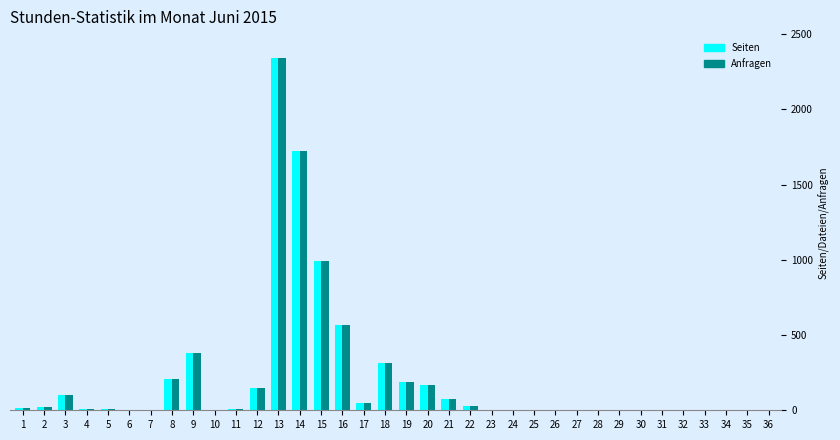

What is the sum of all Seiten values?

7382.5